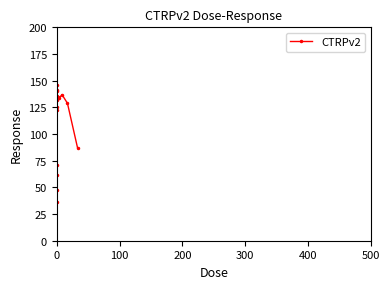

What is the value of the 3rd point from the left?

71.0